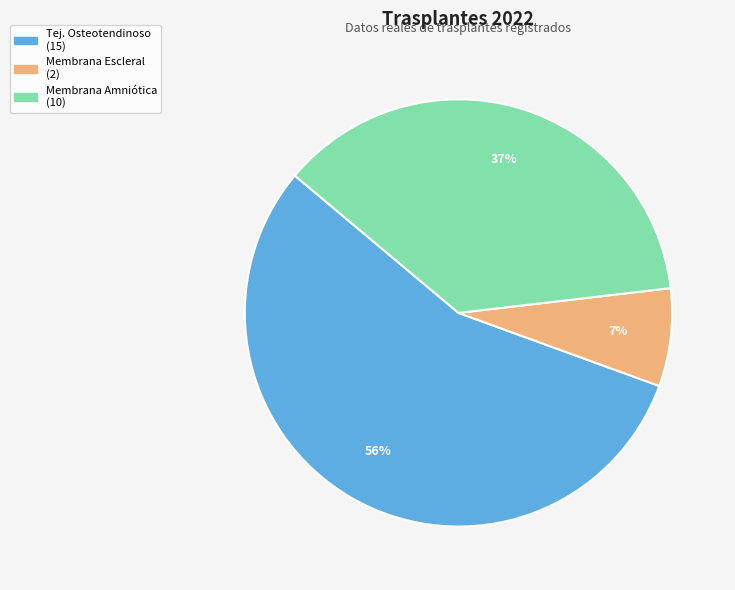

To the nearest percent, what is the average slice percentage?

33%